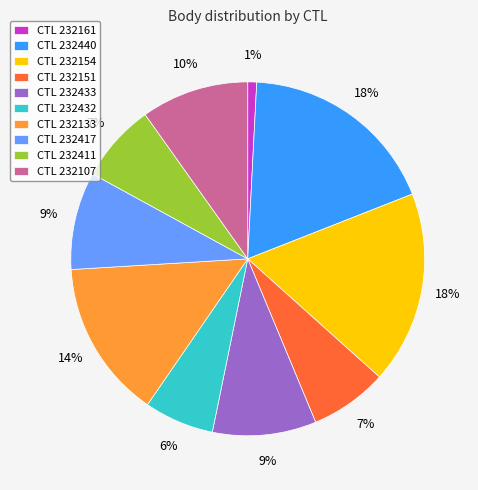

Which slice is the smallest?

CTL 232161